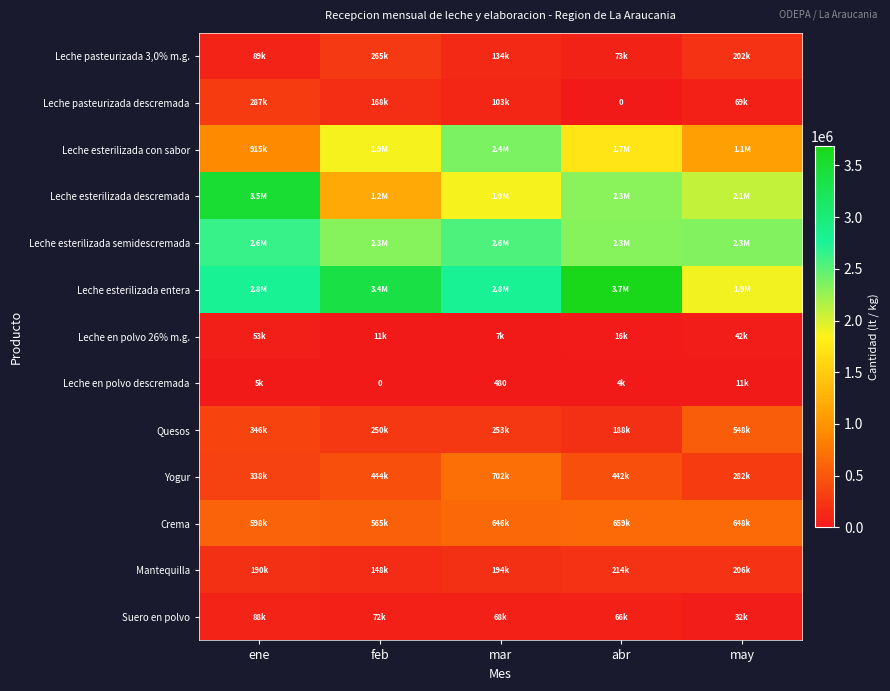

How many values in the Crema series exceed 645900?

2